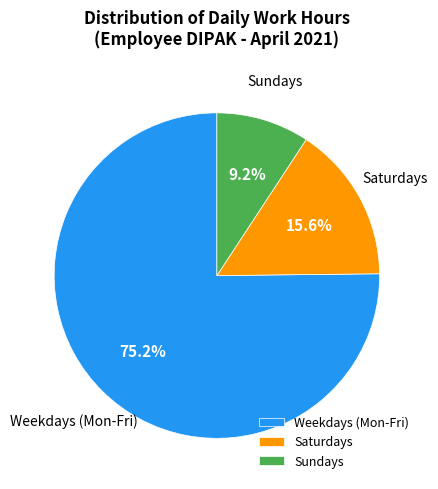

How many segments does this pie chart have?

3